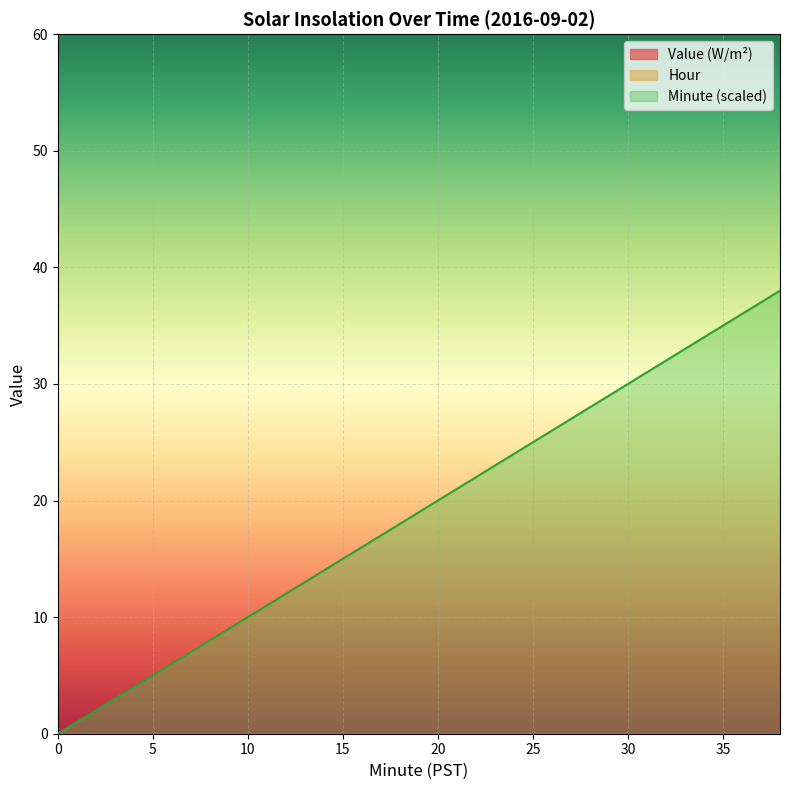

What is the difference between the highest and lowest values at 24?

24